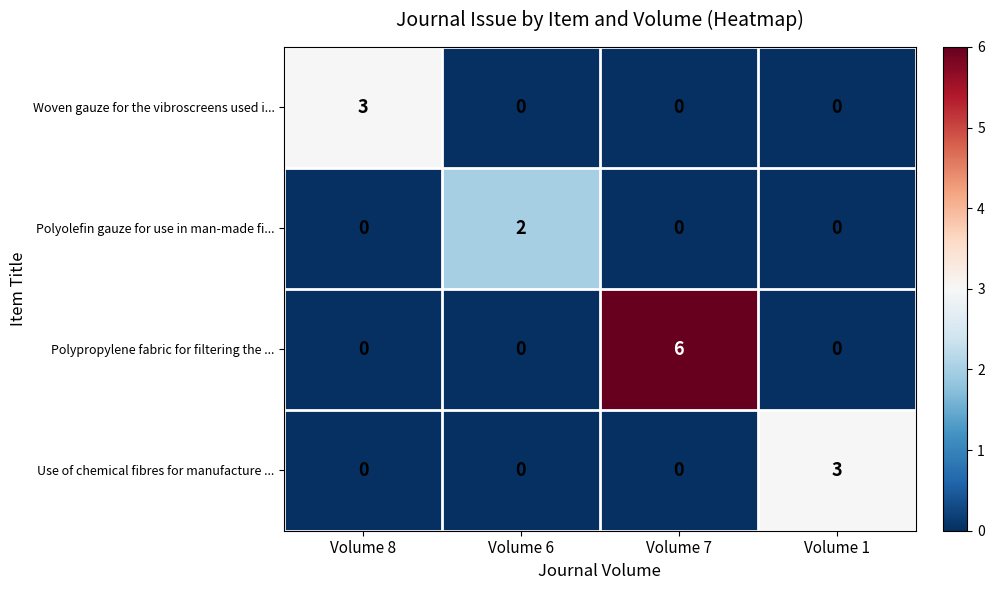

What is the sum of the Woven gauze for the vibroscreens used i... values at Volume 8 and Volume 1?

3